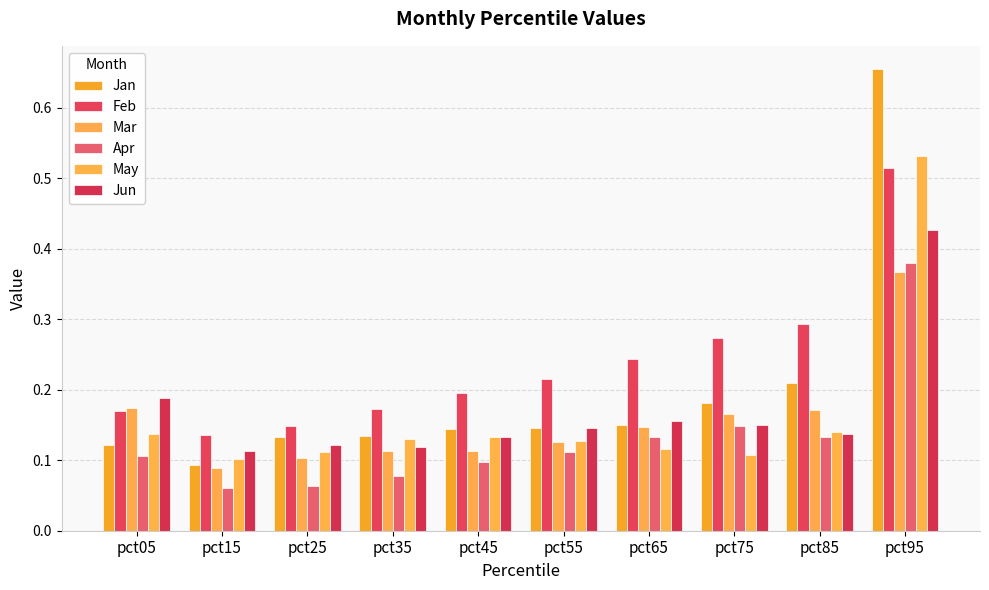

What is the sum of all Feb values?

2.4